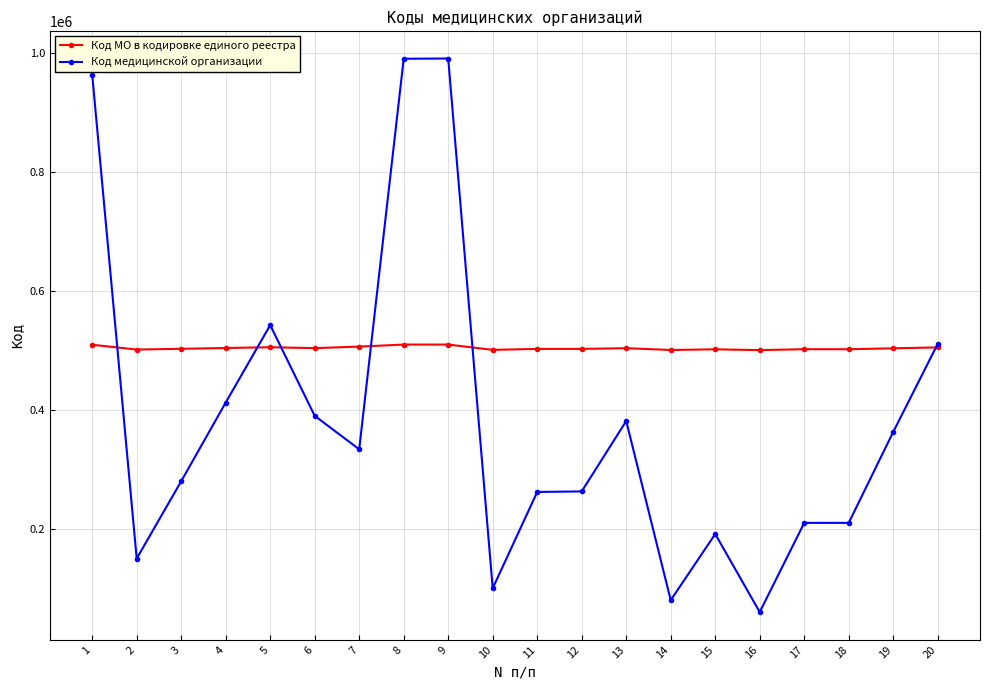

Where do Код медицинской организации and Код МО в кодировке единого реестра first cross each other?

1 and 2